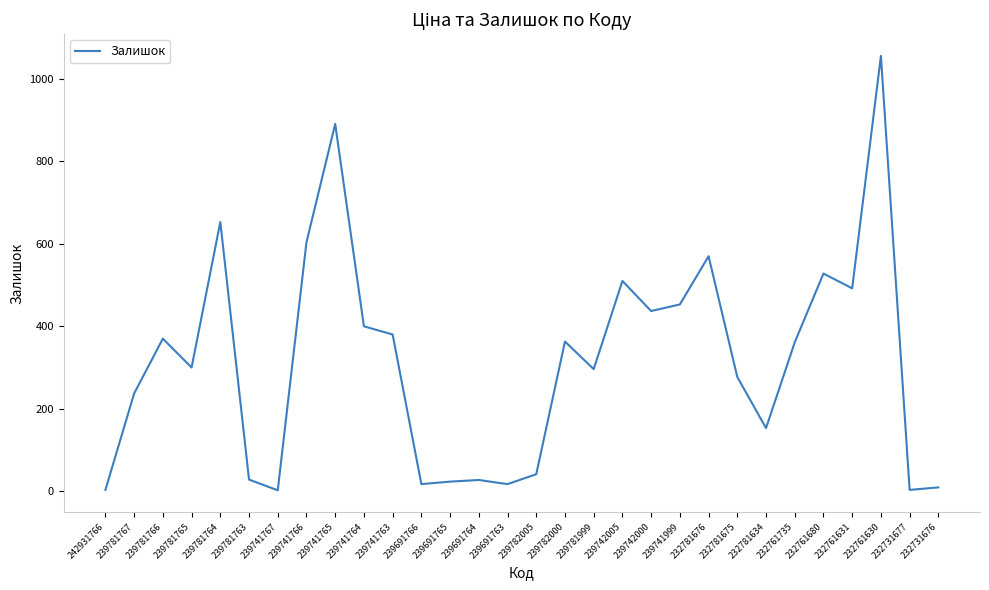

True or false: the data shows 400 at 239741764.

True